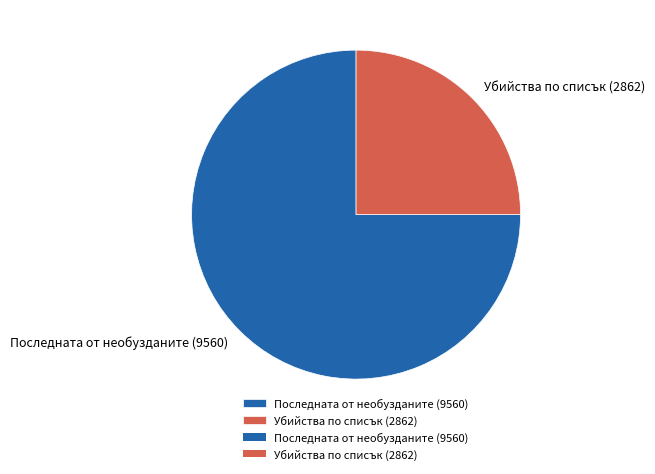

How many slices are in this pie chart?

2